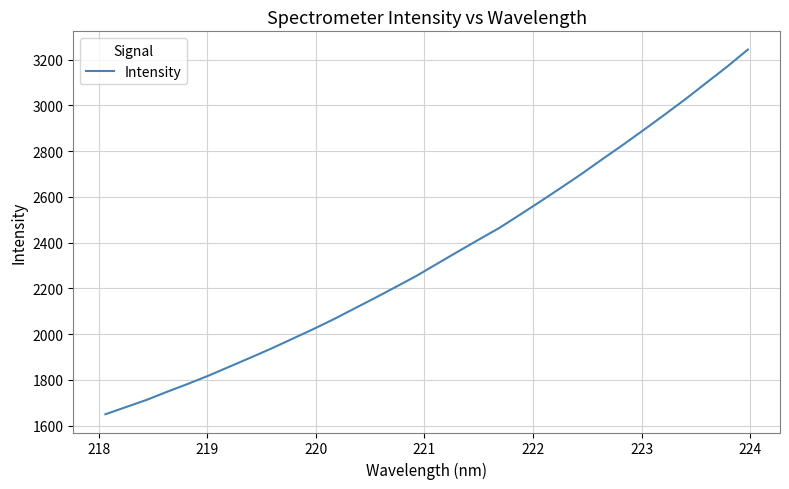

What is the maximum value shown in the chart?

3243.7